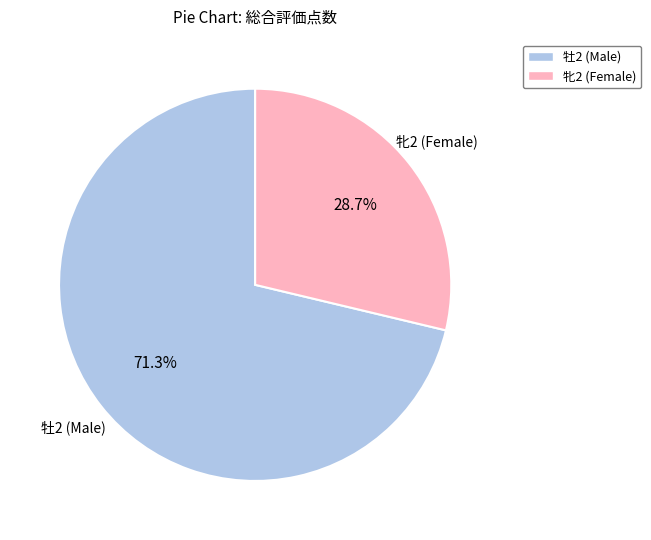

Rank the categories by value from lowest to highest.

牝2 (Female), 牡2 (Male)